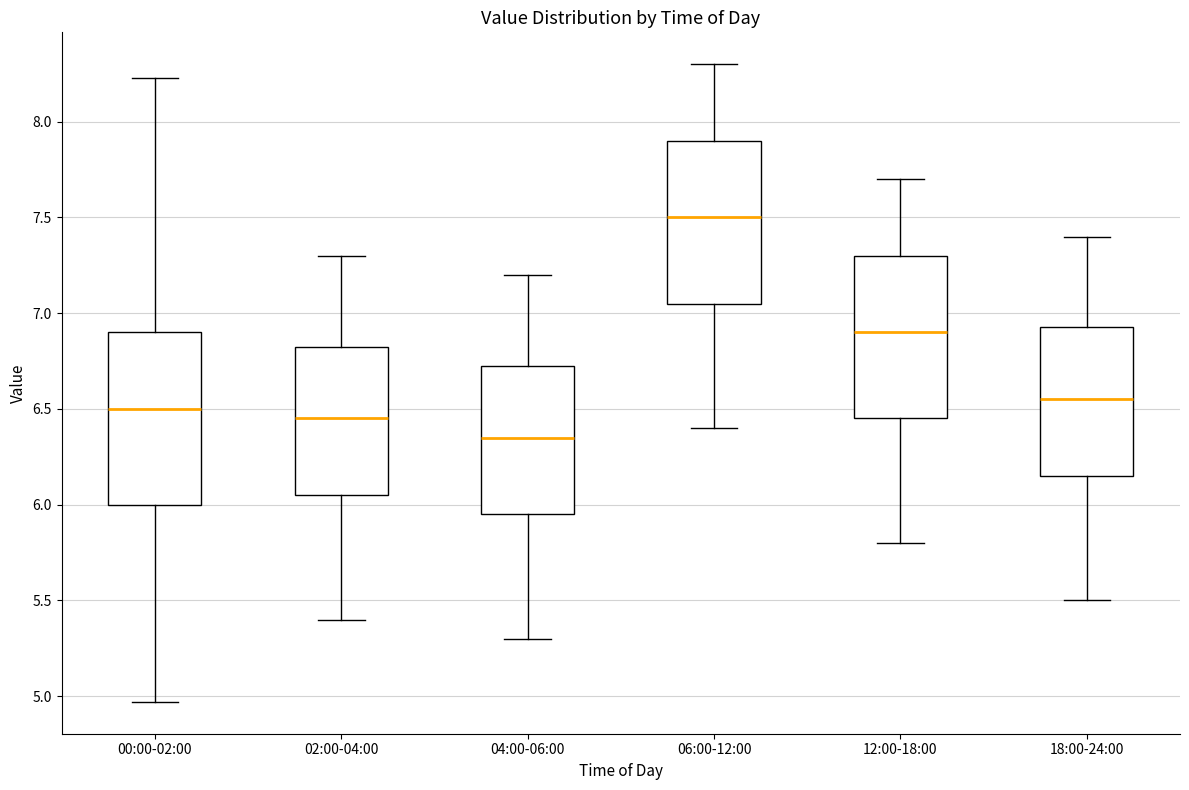

Where does the median line of the box for 04:00-06:00 sit on the y-axis? The values are not printed on the chart, so give them approximately, as read against the axis.

6.35